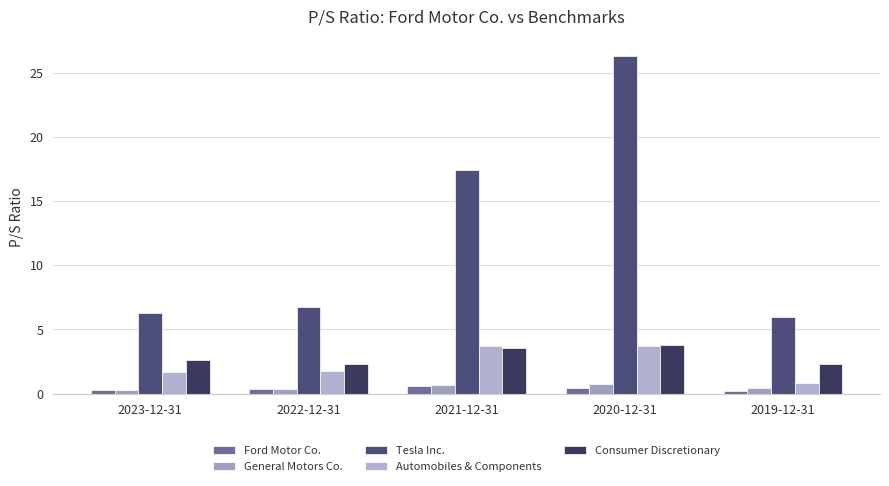

The General Motors Co. series shows 0.7 at 2020-12-31. True or false?

True